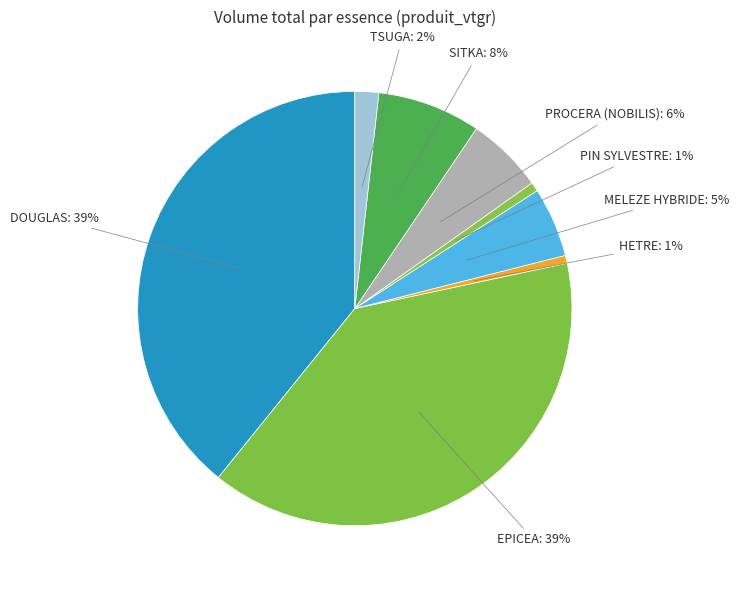

How many slices are in this pie chart?

8